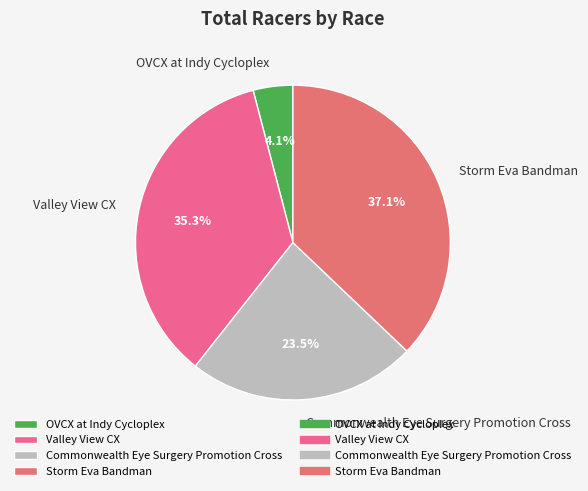

To the nearest percent, what percentage of the pie is Valley View CX?

35%